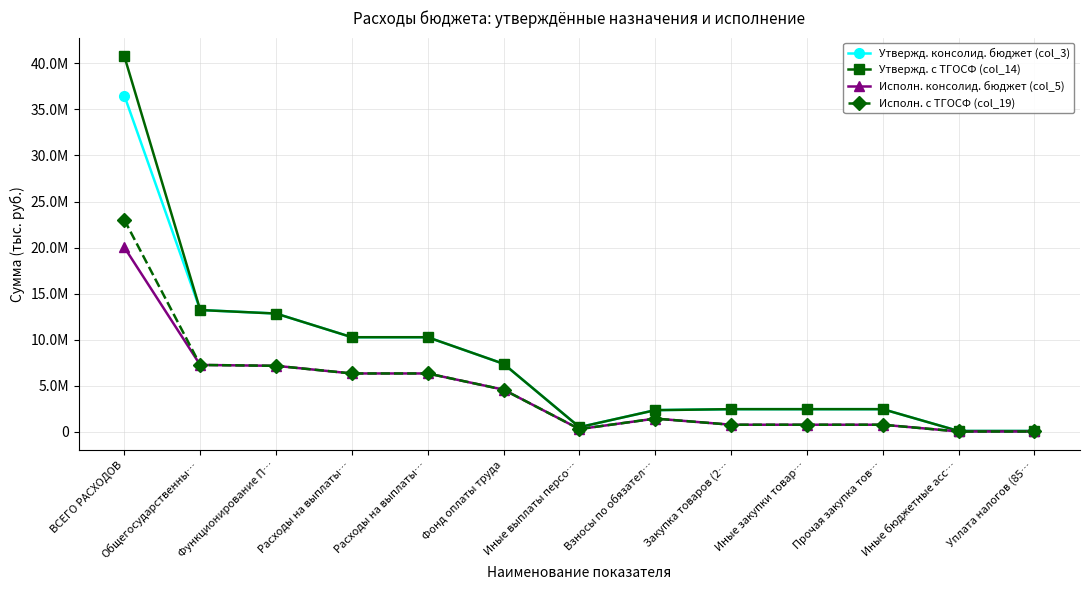

What is the sum of the Утвержд. с ТГОСФ (col_14) values at Расходы на выплаты… and Закупка товаров (2…?

12747800.0